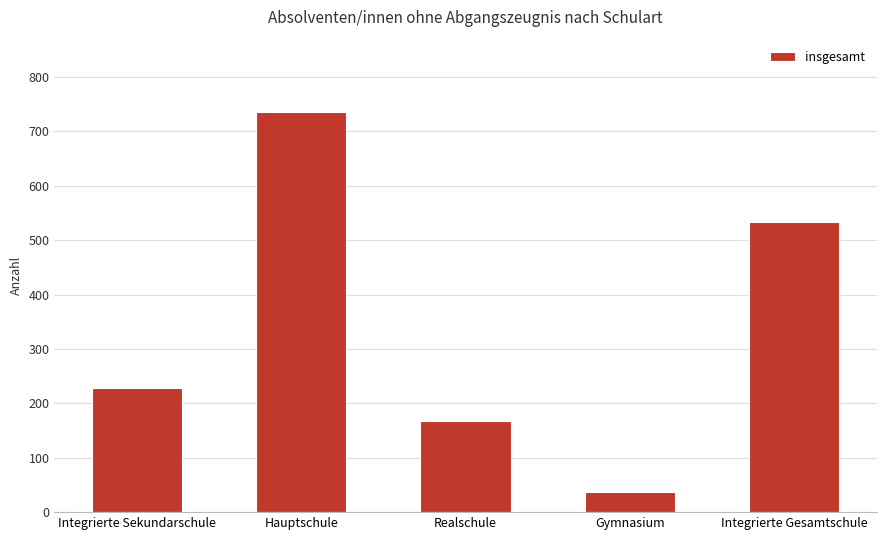

What is the maximum value shown in the chart?

736